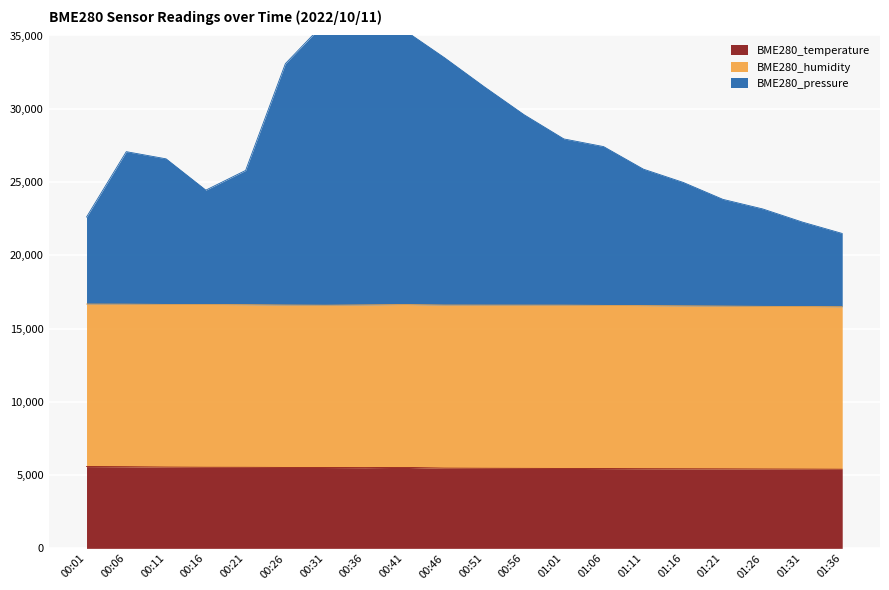

The value of BME280_temperature at 00:11 is 1956.5. True or false?

False